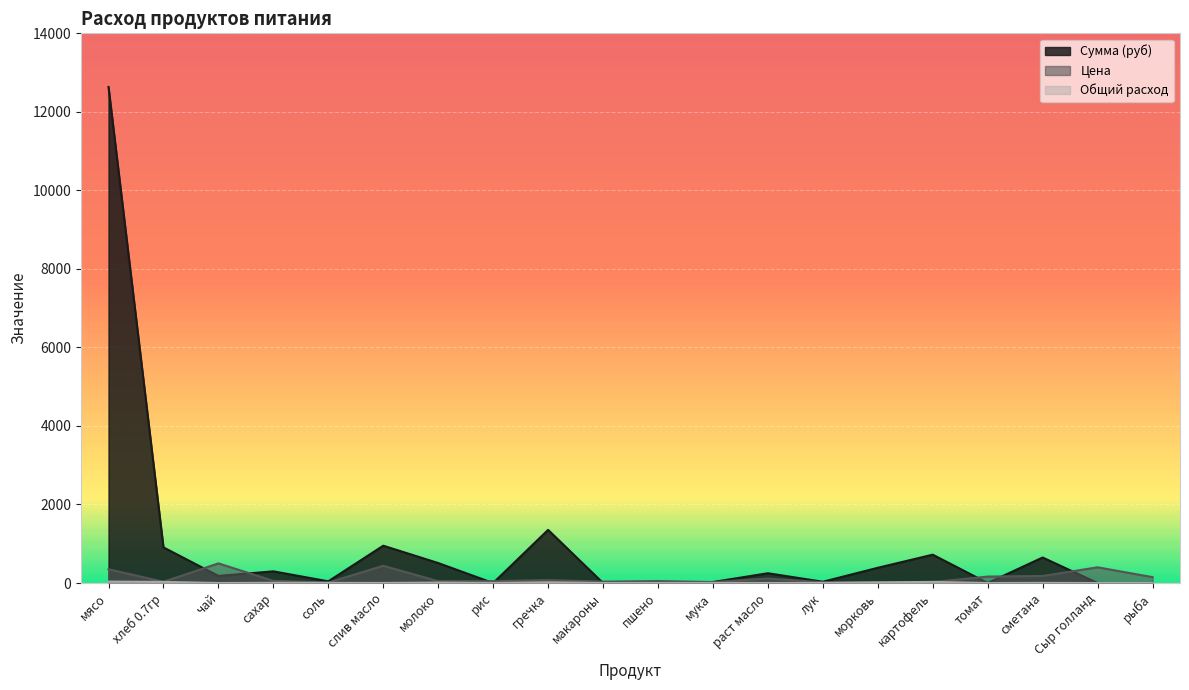

List the labels in order of Сумма (руб) value, largest first.

мясо, гречка, слив масло, хлеб 0.7гр, картофель, сметана, молоко, морковь, сахар, раст масло, чай, соль, лук, мука, рис, макароны, пшено, томат, Сыр голланд, рыба